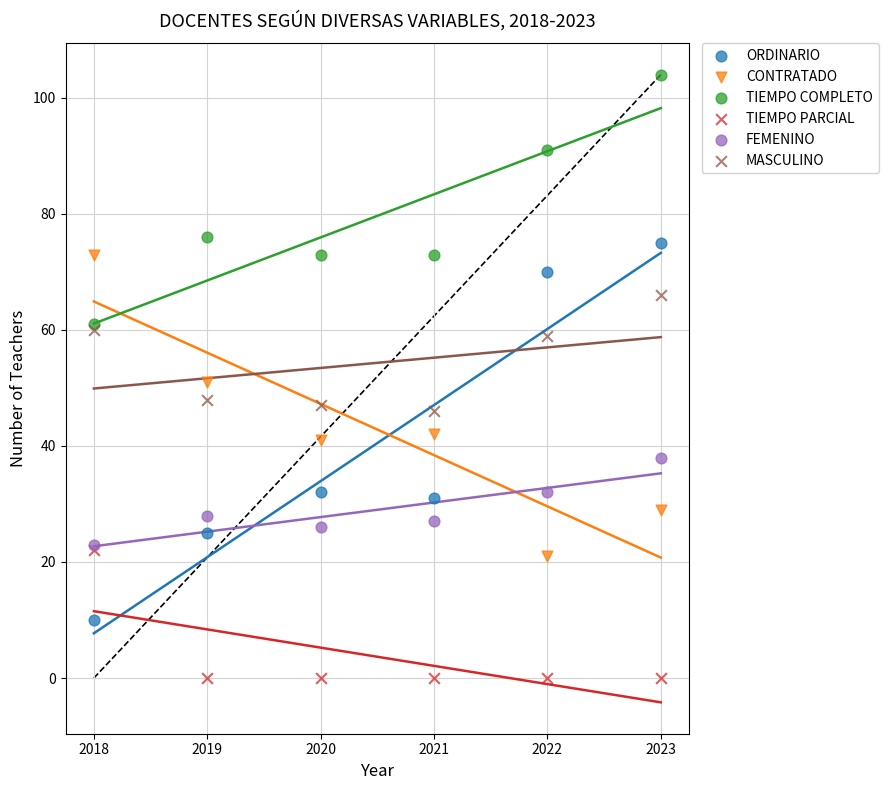

Which series contains the highest Y value?

TIEMPO COMPLETO